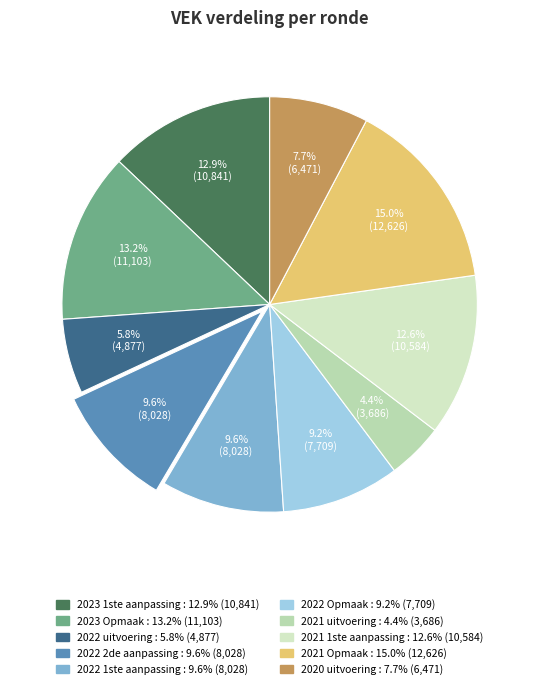

What percentage is NOT represented by 2022 1ste aanpassing?

90.4%